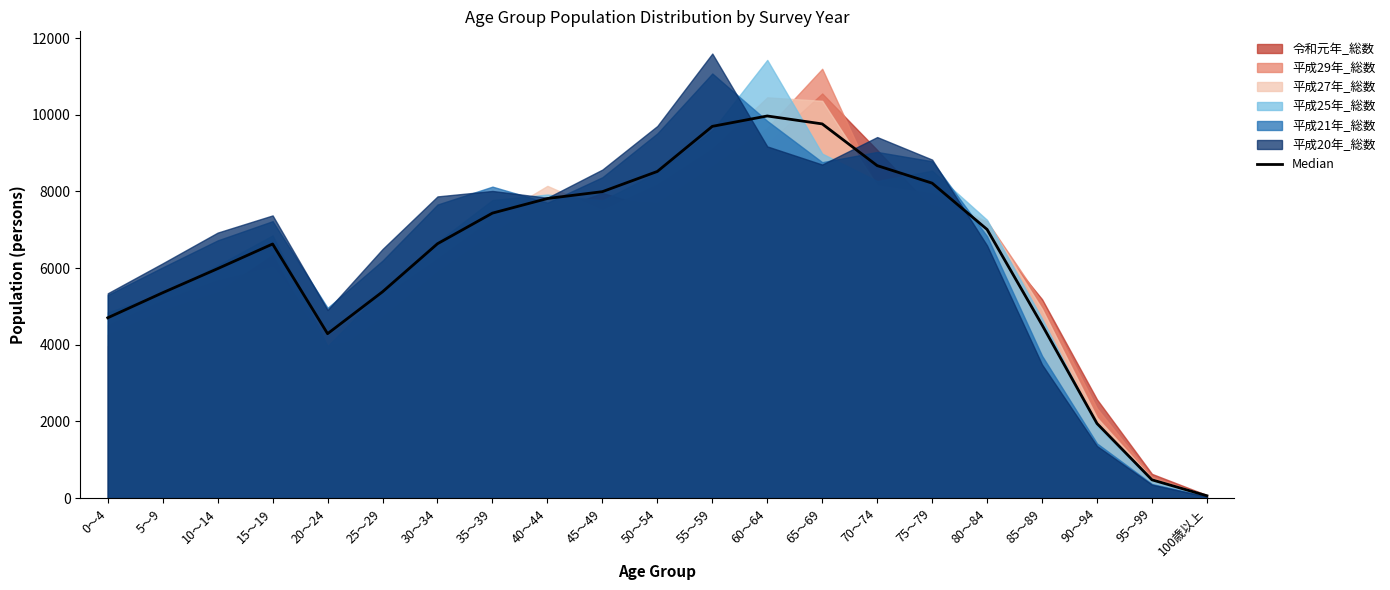

Where is the first local maximum?

15～19